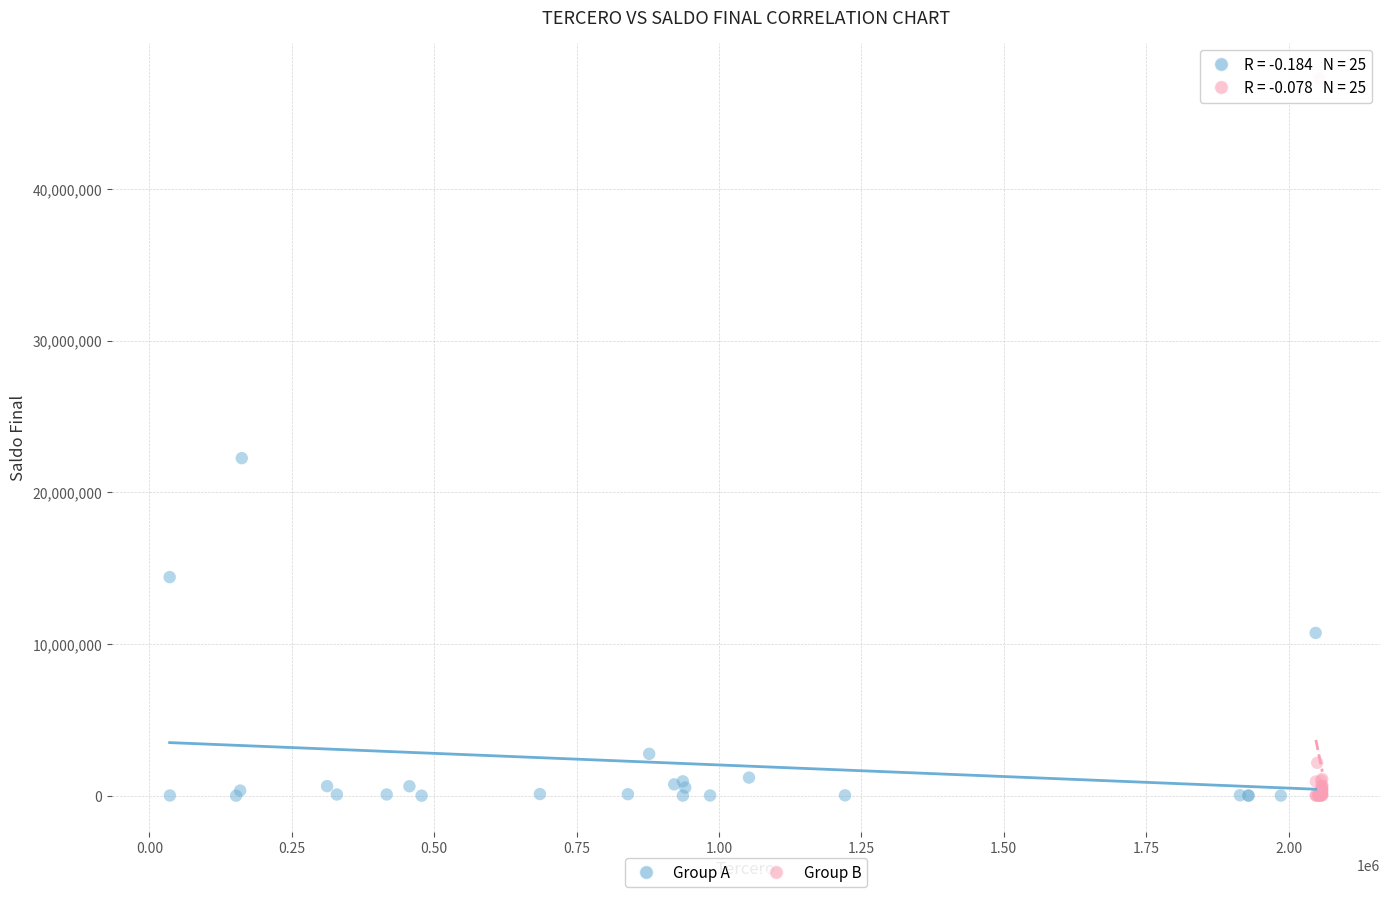

Which series contains the highest Y value?

Group B